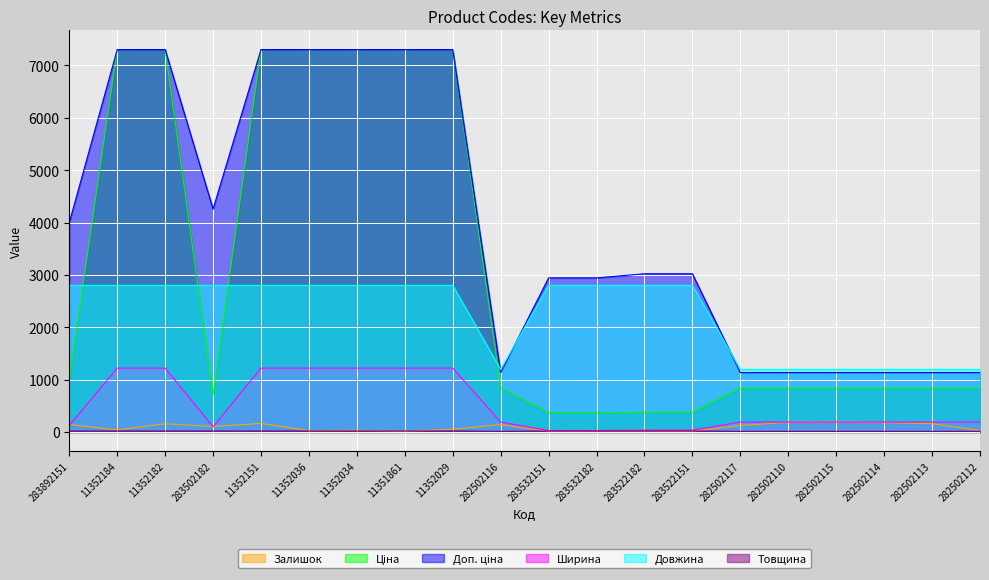

Rank the categories by Ціна value from highest to lowest.

11352184, 11352182, 11352151, 11352036, 11352034, 11351861, 11352029, 283892151, 282502116, 282502117, 282502110, 282502115, 282502114, 282502113, 282502112, 283502182, 283522182, 283522151, 283532151, 283532182